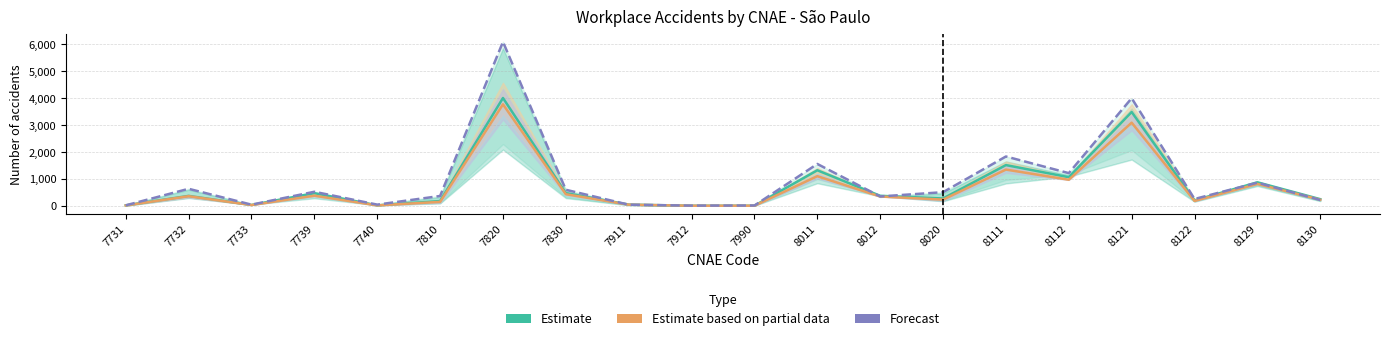

What is the difference between the second highest and minimum values in the Total 2022 (Estimate) series?

3484